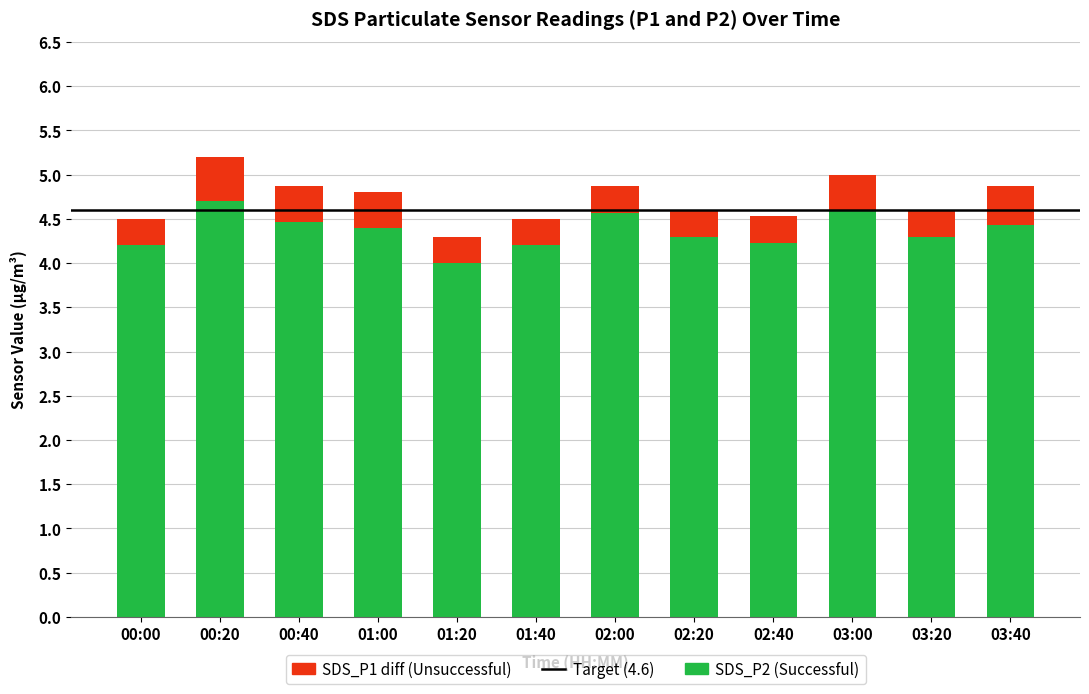

What is the difference between the second highest and minimum values in the SDS_P2 (Successful) series?

0.6